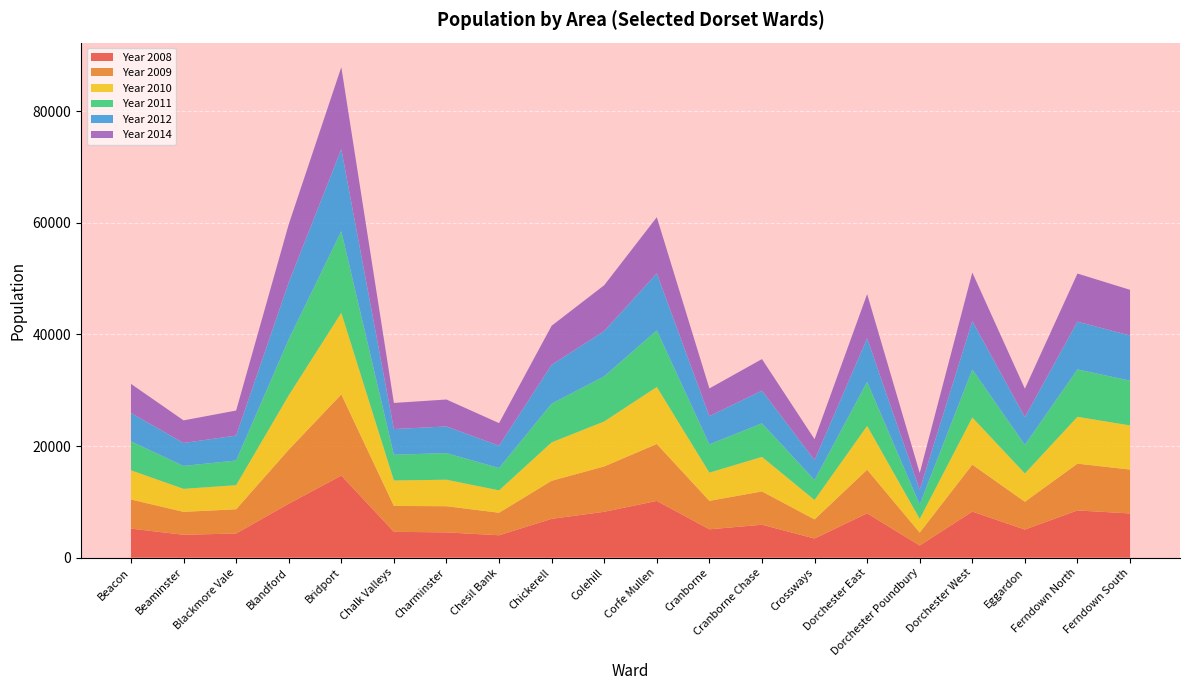

Reading left to right, transcribe all the data shown in this chart.

Year 2008: Beacon=5202	Beaminster=4097	Blackmore Vale=4330	Blandford=9662	Bridport=14702	Chalk Valleys=4630	Charminster=4527	Chesil Bank=4010	Chickerell=6953	Colehill=8220	Corfe Mullen=10165	Cranborne=5077	Cranborne Chase=5899	Crossways=3428	Dorchester East=7938	Dorchester Poundbury=2176	Dorchester West=8253	Eggardon=5035	Ferndown North=8461	Ferndown South=7917
Year 2009: Beacon=5221	Beaminster=4111	Blackmore Vale=4344	Blandford=9684	Bridport=14560	Chalk Valleys=4637	Charminster=4691	Chesil Bank=4040	Chickerell=6825	Colehill=8128	Corfe Mullen=10205	Cranborne=5099	Cranborne Chase=5969	Crossways=3424	Dorchester East=7817	Dorchester Poundbury=2314	Dorchester West=8409	Eggardon=4979	Ferndown North=8385	Ferndown South=7871
Year 2010: Beacon=5234	Beaminster=4123	Blackmore Vale=4313	Blandford=9739	Bridport=14616	Chalk Valleys=4568	Charminster=4746	Chesil Bank=4010	Chickerell=6878	Colehill=8063	Corfe Mullen=10218	Cranborne=5060	Cranborne Chase=6190	Crossways=3481	Dorchester East=7859	Dorchester Poundbury=2456	Dorchester West=8458	Eggardon=5077	Ferndown North=8396	Ferndown South=7908
Year 2011: Beacon=5171	Beaminster=4104	Blackmore Vale=4418	Blandford=10037	Bridport=14611	Chalk Valleys=4603	Charminster=4774	Chesil Bank=4002	Chickerell=6933	Colehill=8082	Corfe Mullen=10154	Cranborne=5062	Cranborne Chase=6011	Crossways=3581	Dorchester East=7871	Dorchester Poundbury=2568	Dorchester West=8592	Eggardon=5130	Ferndown North=8488	Ferndown South=8021
Year 2012: Beacon=5094	Beaminster=4117	Blackmore Vale=4473	Blandford=10207	Bridport=14704	Chalk Valleys=4612	Charminster=4772	Chesil Bank=3997	Chickerell=6975	Colehill=8117	Corfe Mullen=10196	Cranborne=5057	Cranborne Chase=5854	Crossways=3574	Dorchester East=7819	Dorchester Poundbury=2655	Dorchester West=8678	Eggardon=4975	Ferndown North=8551	Ferndown South=8101
Year 2014: Beacon=5219	Beaminster=4047	Blackmore Vale=4485	Blandford=10405	Bridport=14705	Chalk Valleys=4676	Charminster=4829	Chesil Bank=4046	Chickerell=6991	Colehill=8211	Corfe Mullen=10067	Cranborne=4969	Cranborne Chase=5662	Crossways=3738	Dorchester East=7926	Dorchester Poundbury=3003	Dorchester West=8704	Eggardon=5083	Ferndown North=8630	Ferndown South=8177